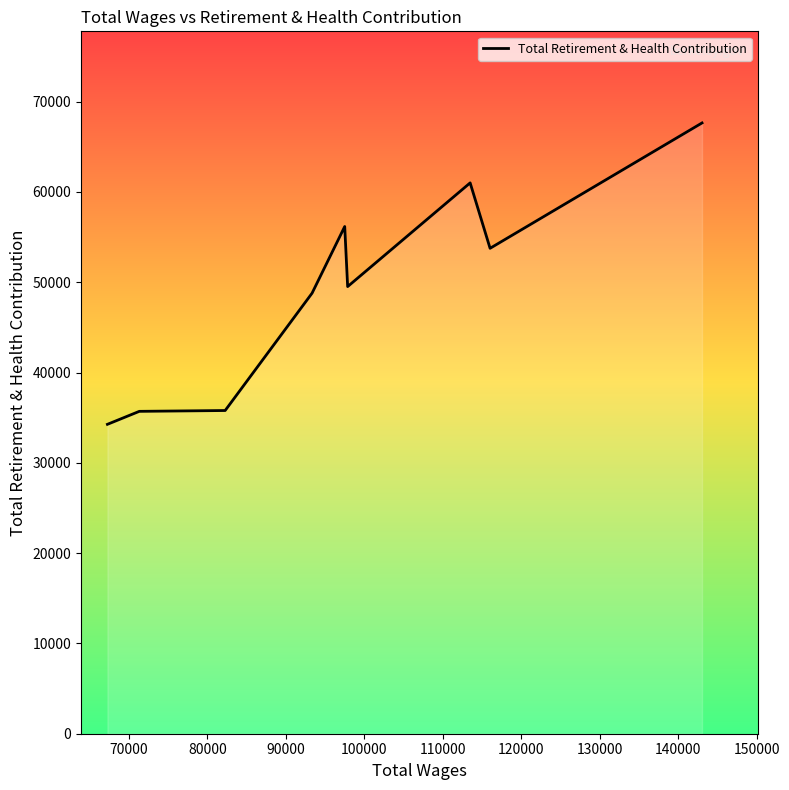

What is the minimum value shown in the chart?

34266